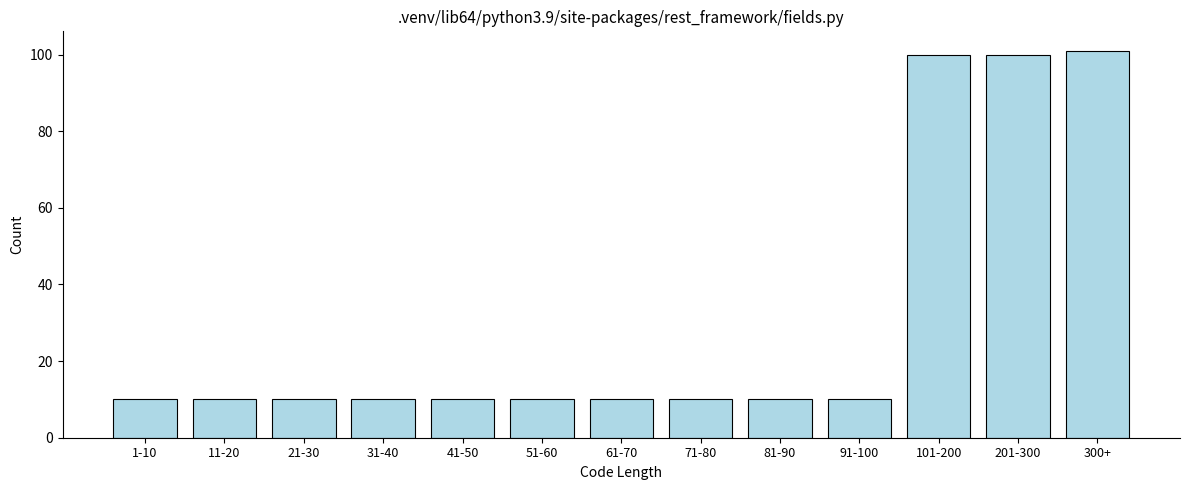

Reading right to left, transcribe all the data shown in this chart.

101	100	100	10	10	10	10	10	10	10	10	10	10